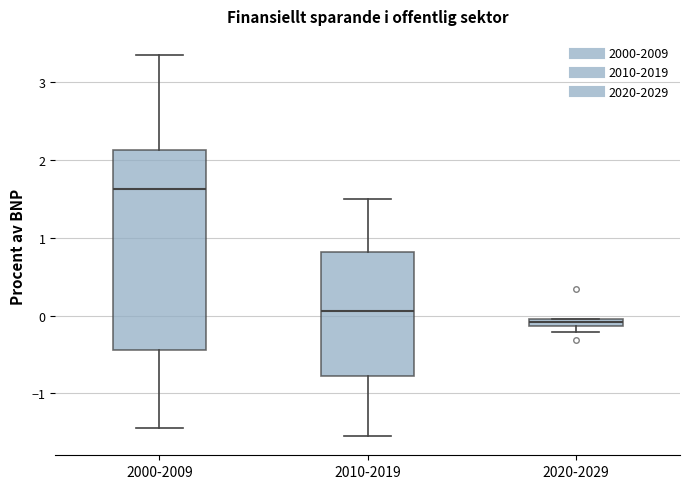

Which box has the lowest median line?

2020-2029